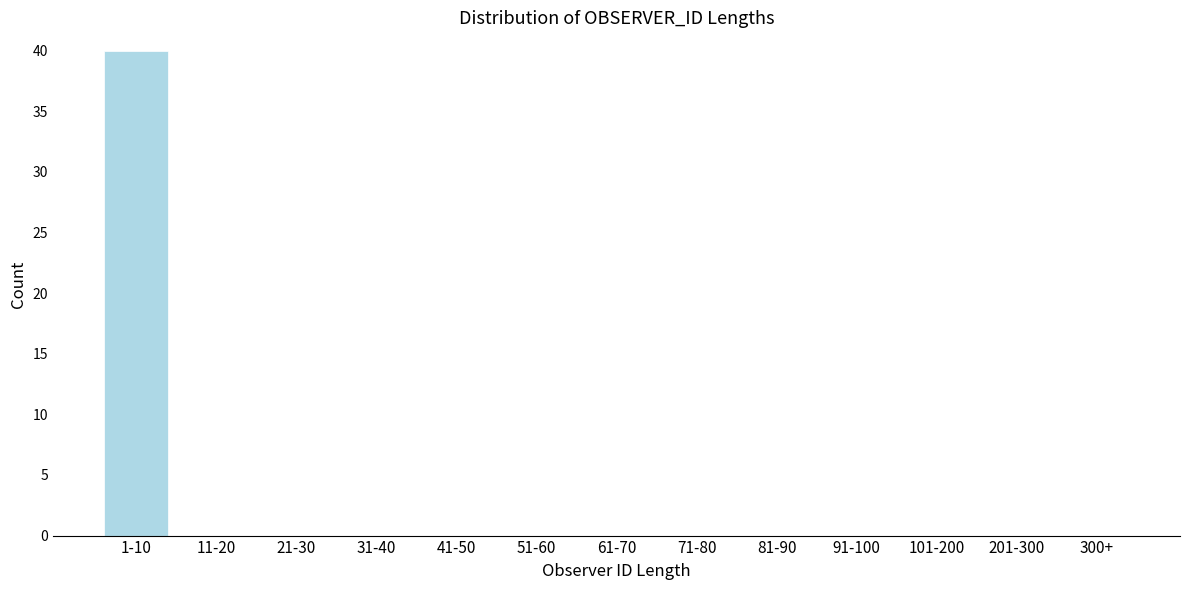

Reading left to right, what are all the values shown in this chart?

1-10=40	11-20=0	21-30=0	31-40=0	41-50=0	51-60=0	61-70=0	71-80=0	81-90=0	91-100=0	101-200=0	201-300=0	300+=0